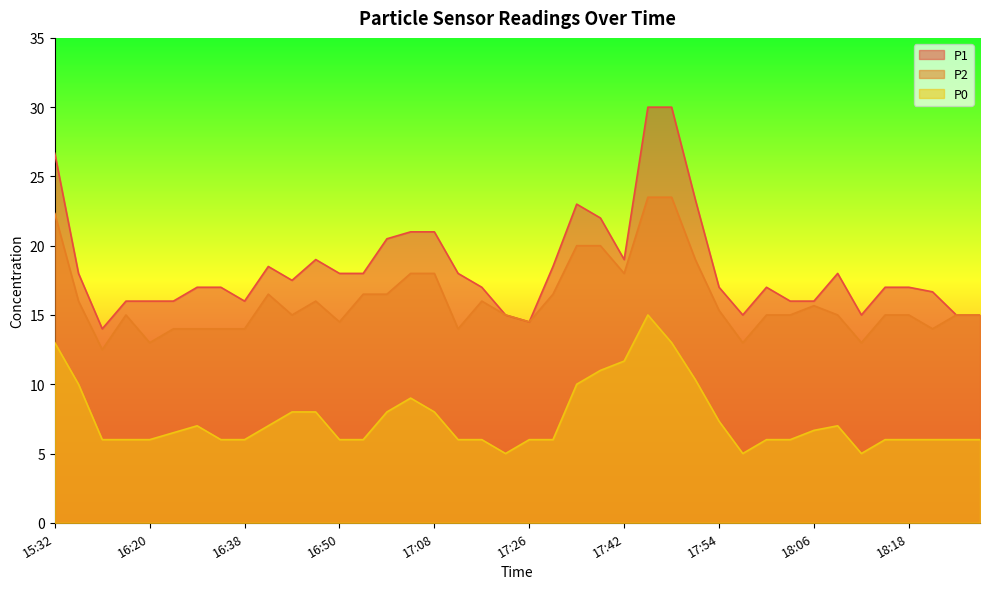

What is the sum of all P2 values?

641.8